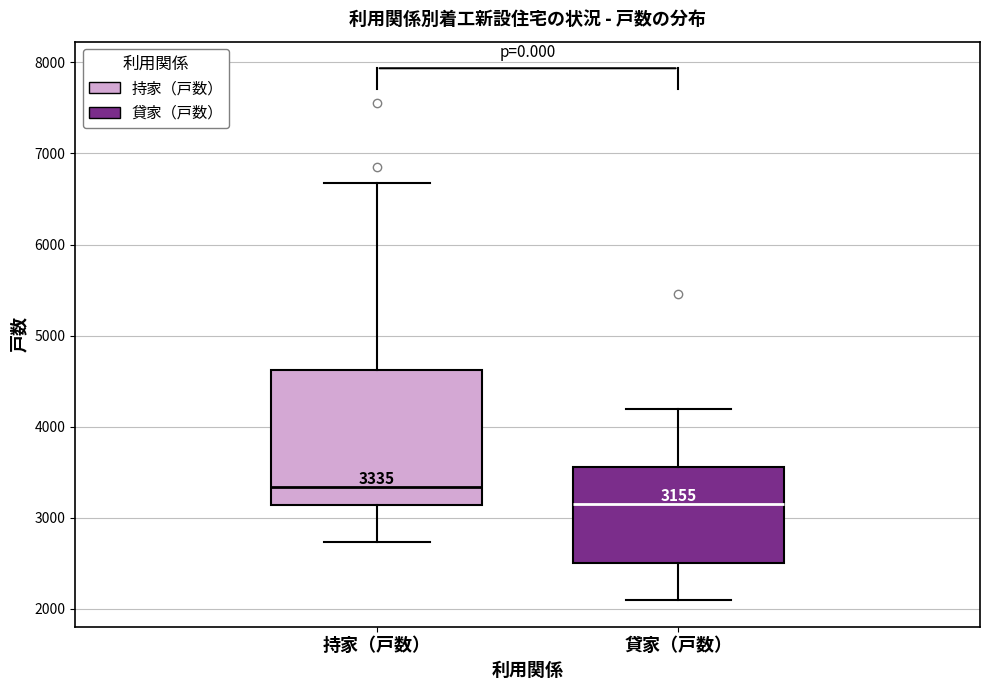

Which box's median line is the lowest?

貸家（戸数）